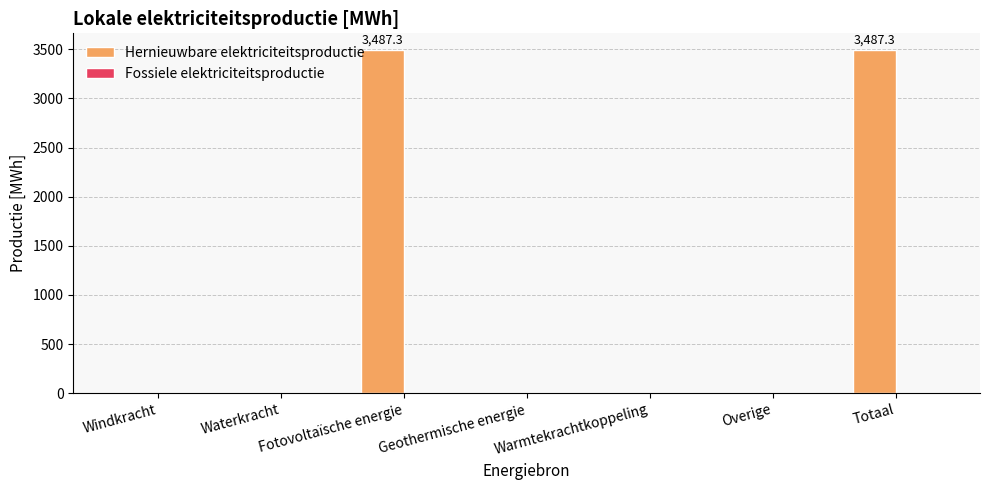

Which has a higher value, Totaal or Geothermische energie?

Totaal